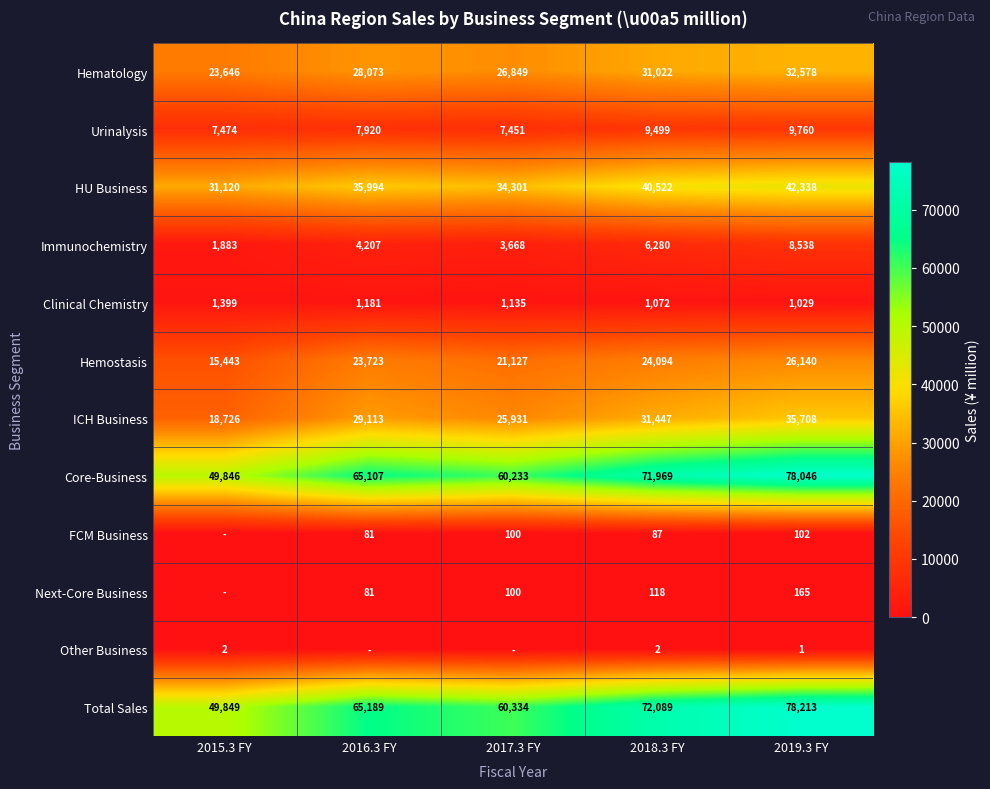

How many ICH Business values are between 25931 and 31447?

3